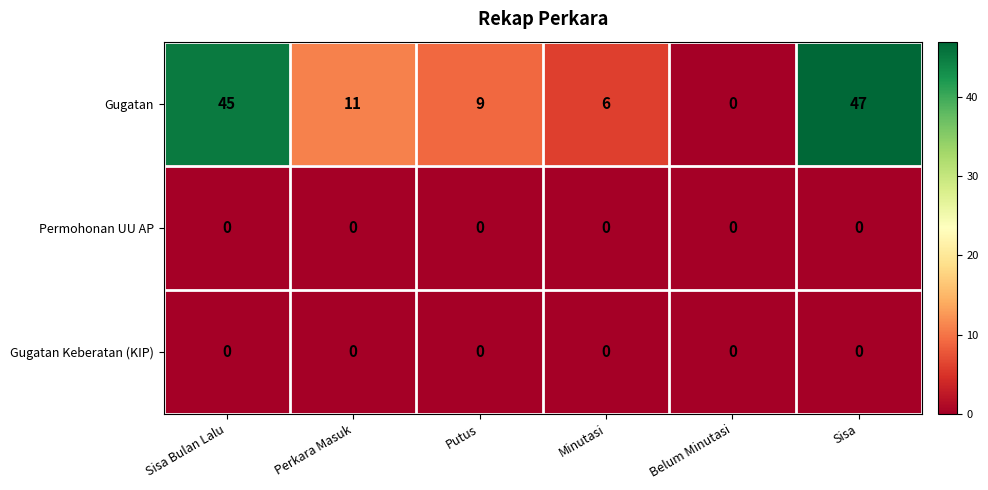

At which category is the sum across all series the highest?

Sisa